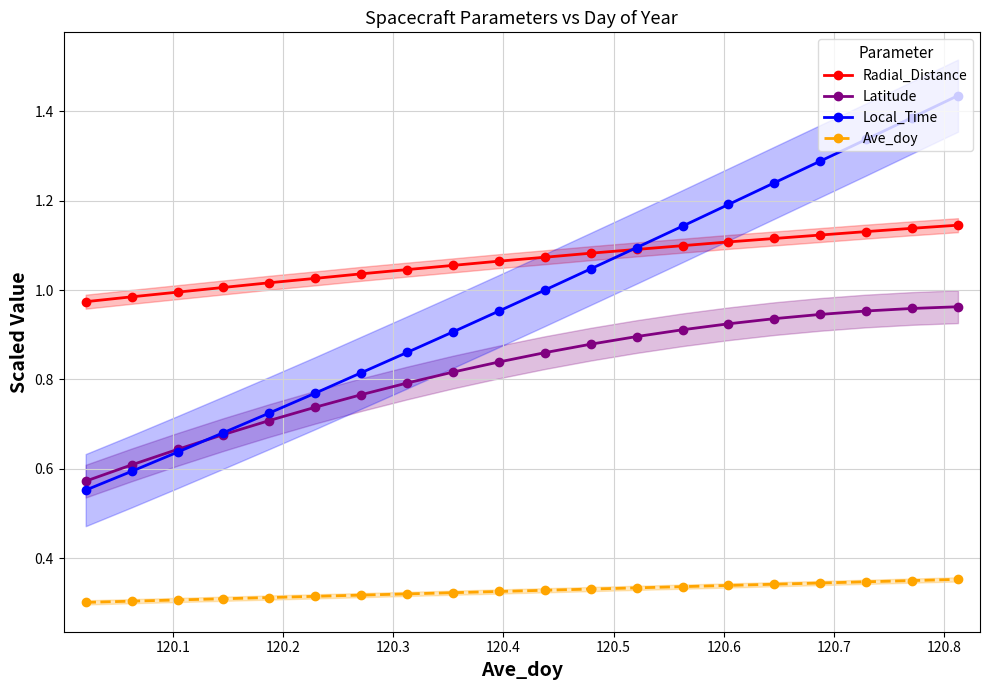

Does the chart display data point markers on the line(s)?

Yes